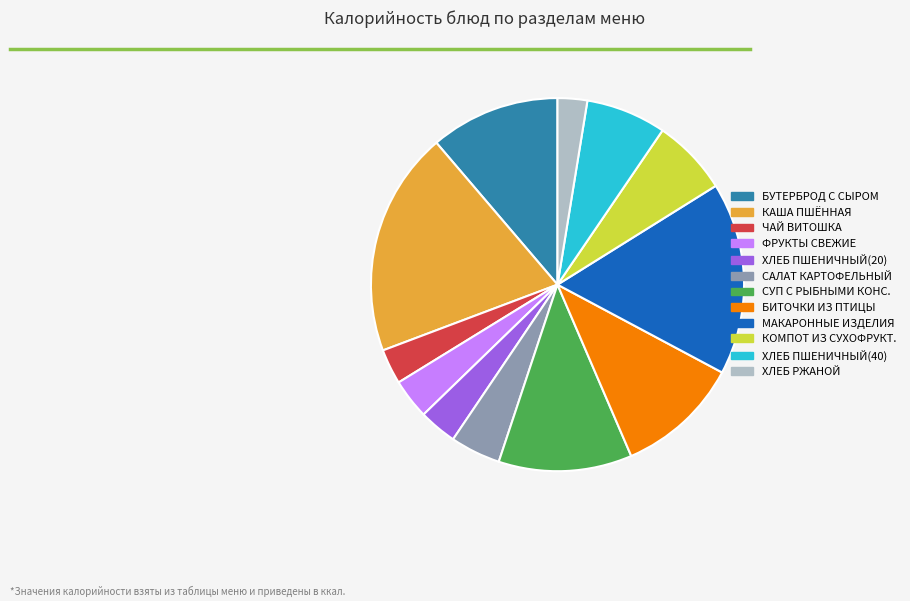

Is there any slice that represents more than half of the pie?

No